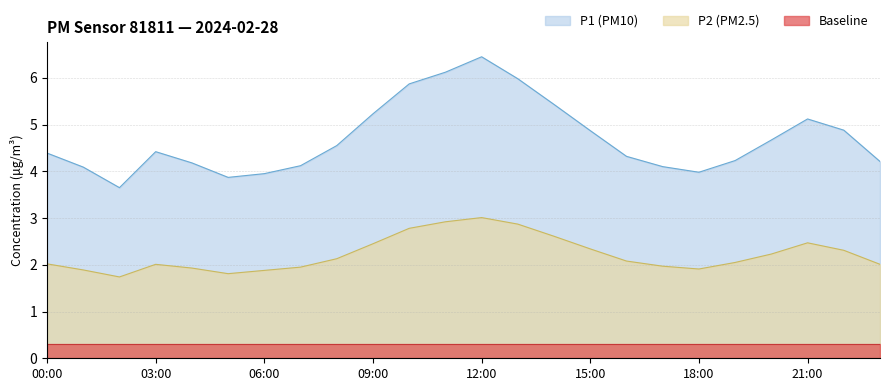

In P2, how many points are lower than both neighbors (excluding endpoints)?

3